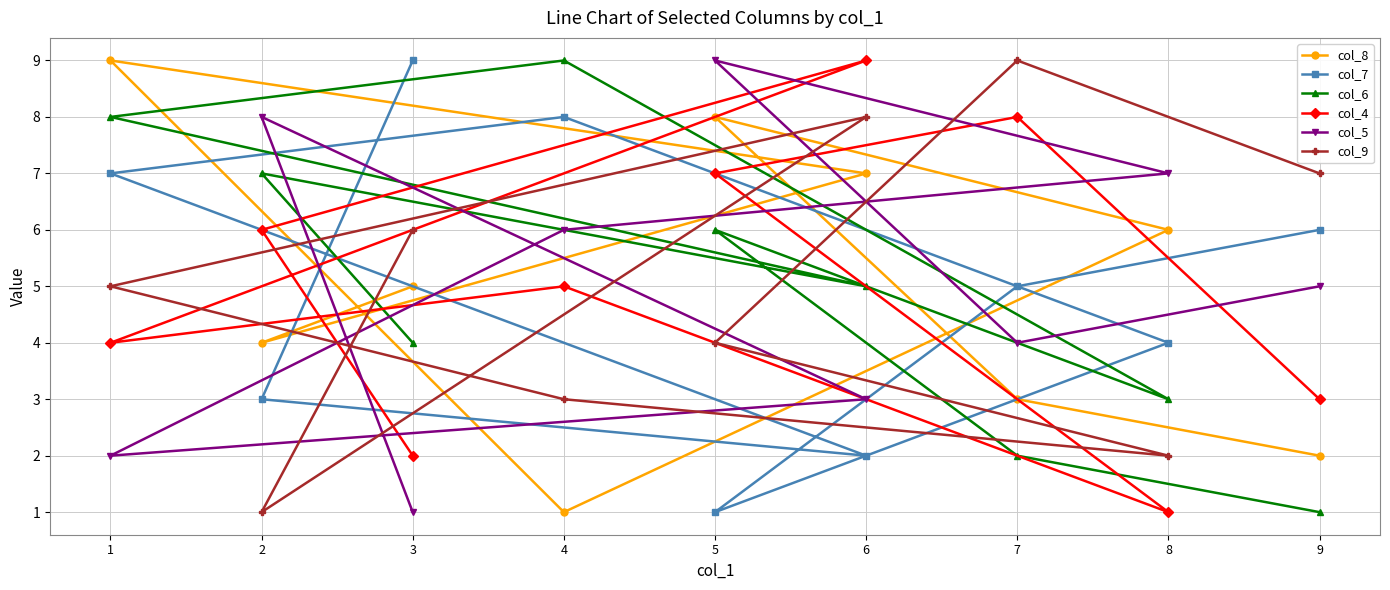

True or false: col_4 and col_9 intersect in this chart.

True